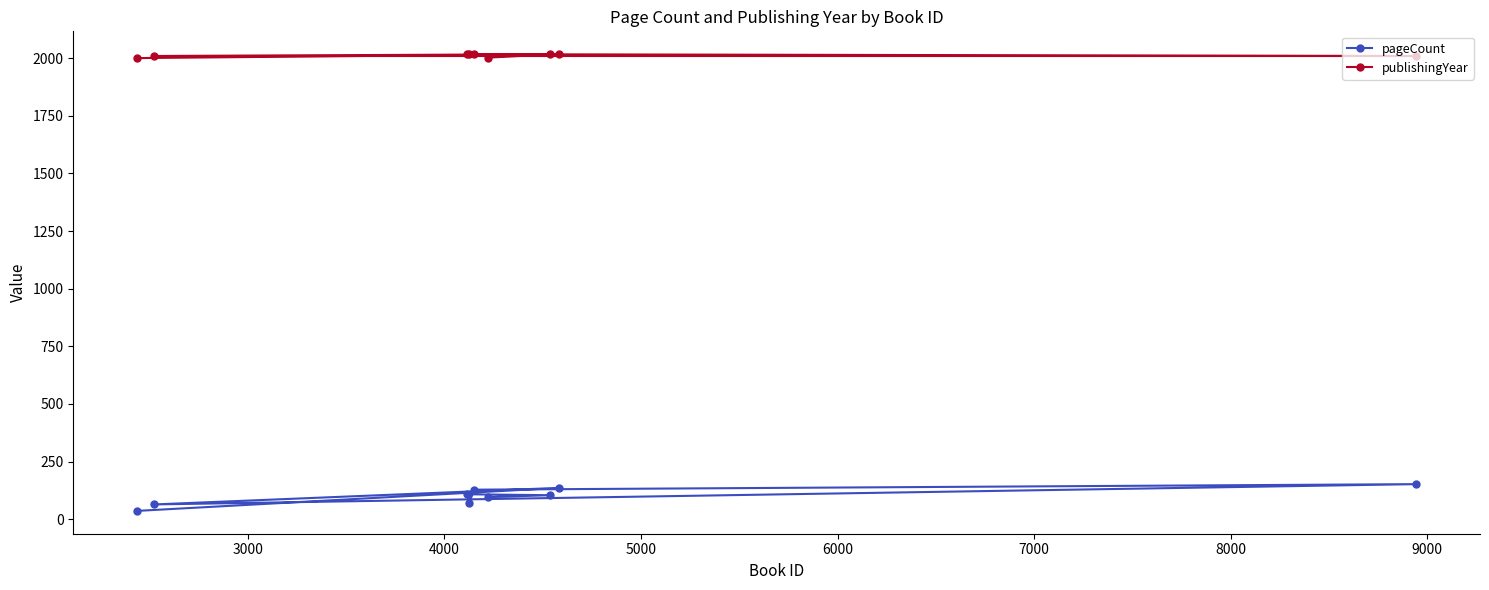

True or false: pageCount and publishingYear intersect in this chart.

False